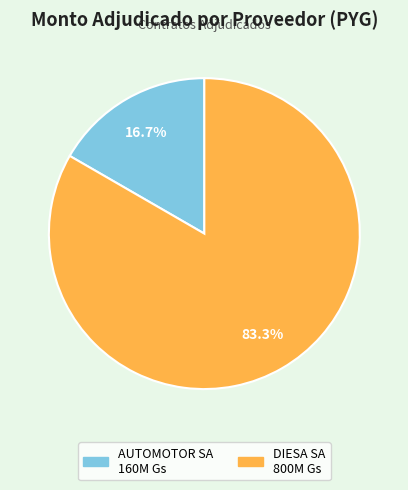

How many slices are in this pie chart?

2